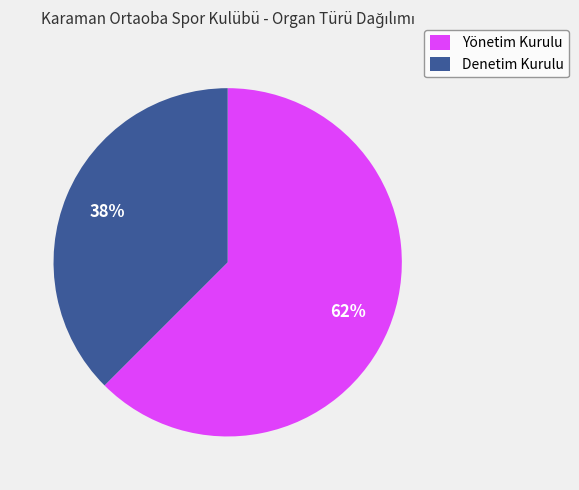

To the nearest percent, what is the combined percentage of Yönetim Kurulu and Denetim Kurulu?

100%